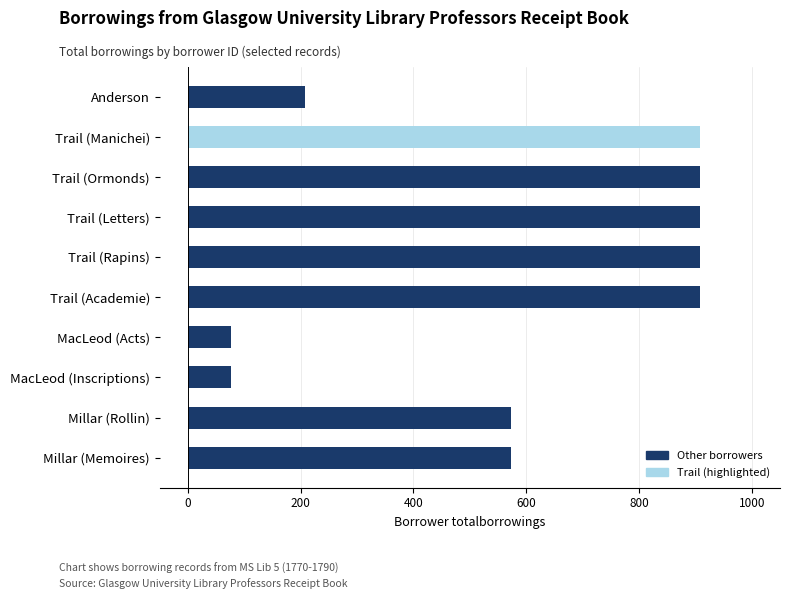

What is the value of the 10th bar from the top?

573